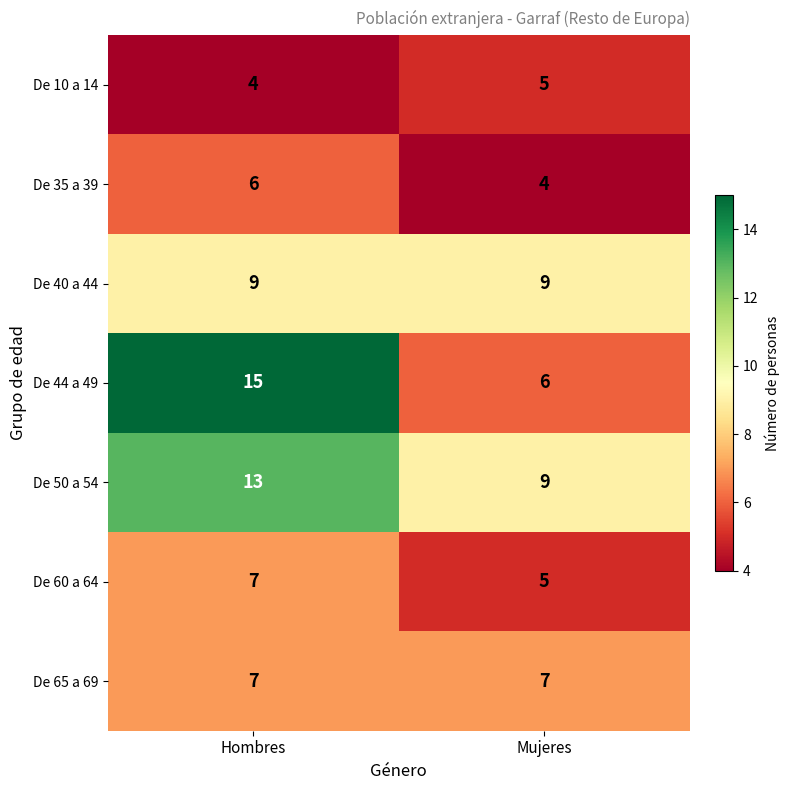

List the labels in order of De 50 a 54 value, smallest first.

Mujeres, Hombres